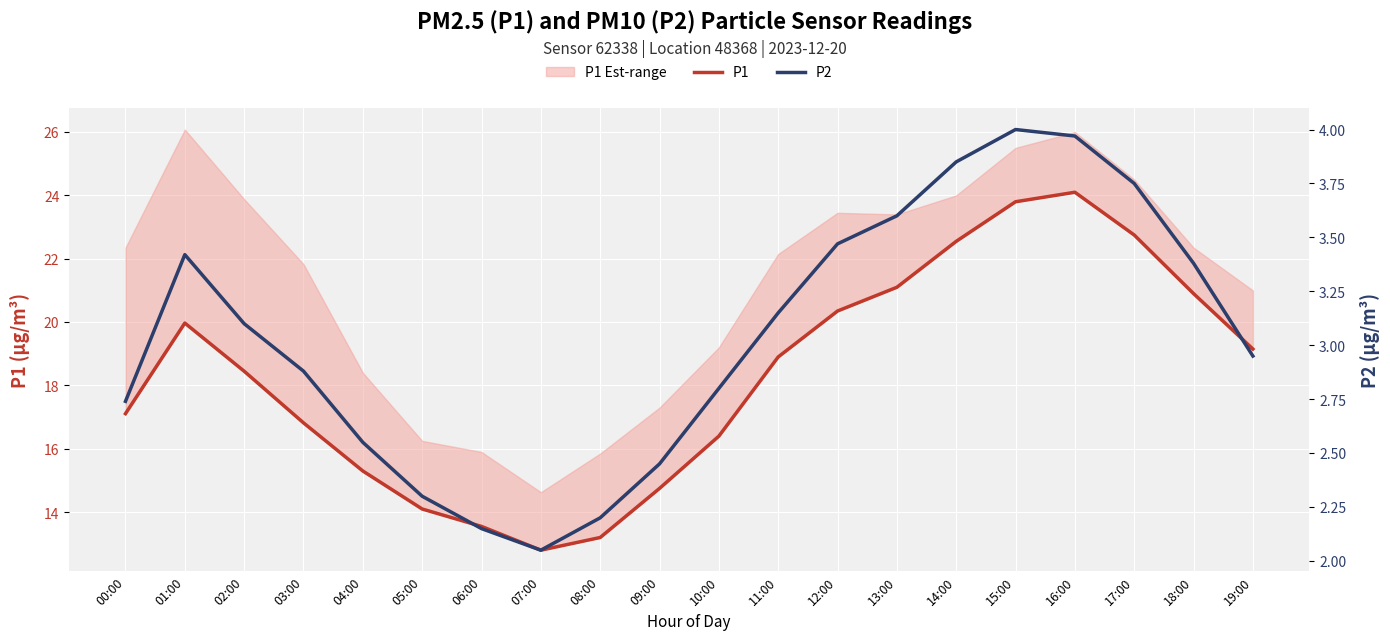

True or false: P2 and P1 cross at least once.

False